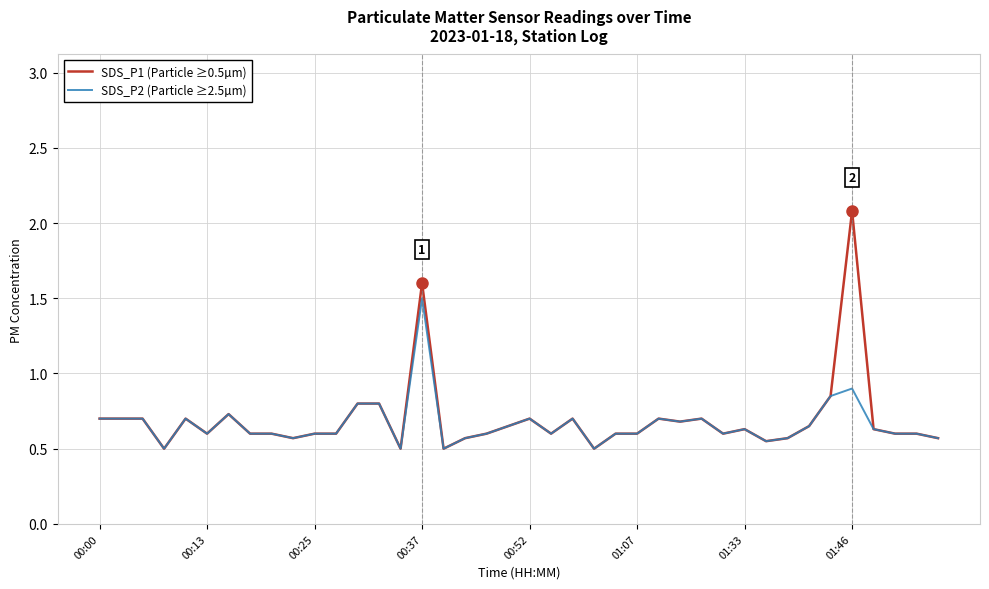

Which series has the largest range (max minus min)?

SDS_P1 (Particle ≥0.5µm)